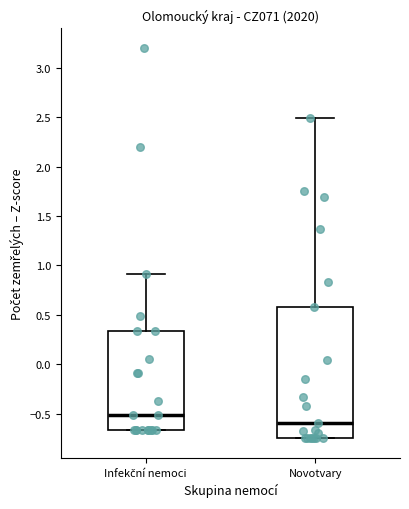

Which box has the lowest median line?

Novotvary